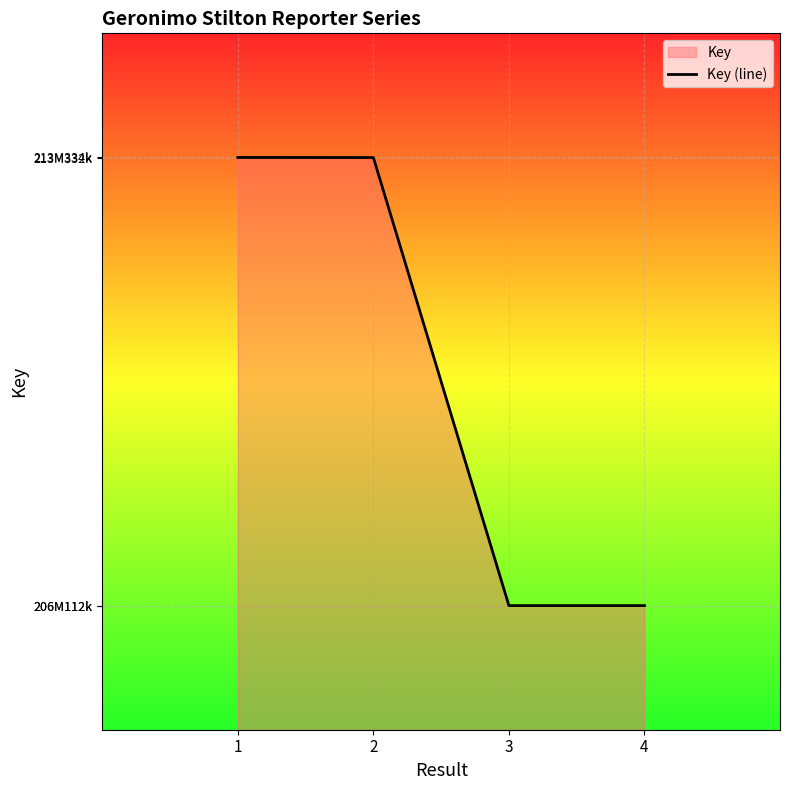

What is the average value?

209723052